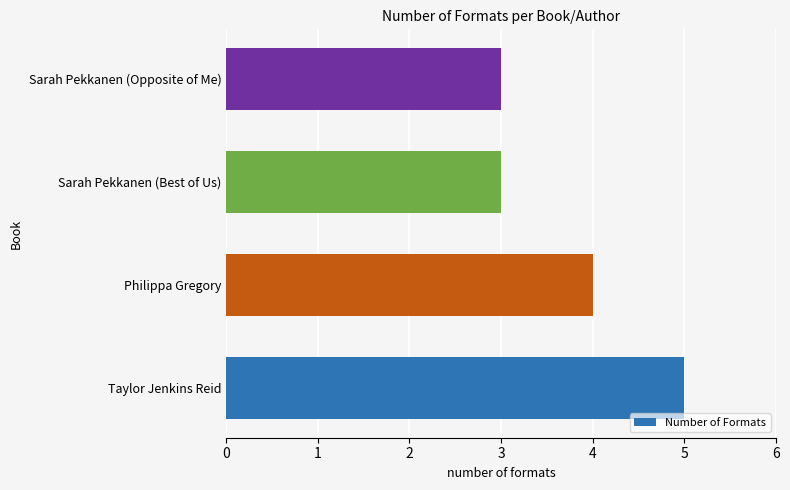

What value does the data have at Philippa Gregory?

4